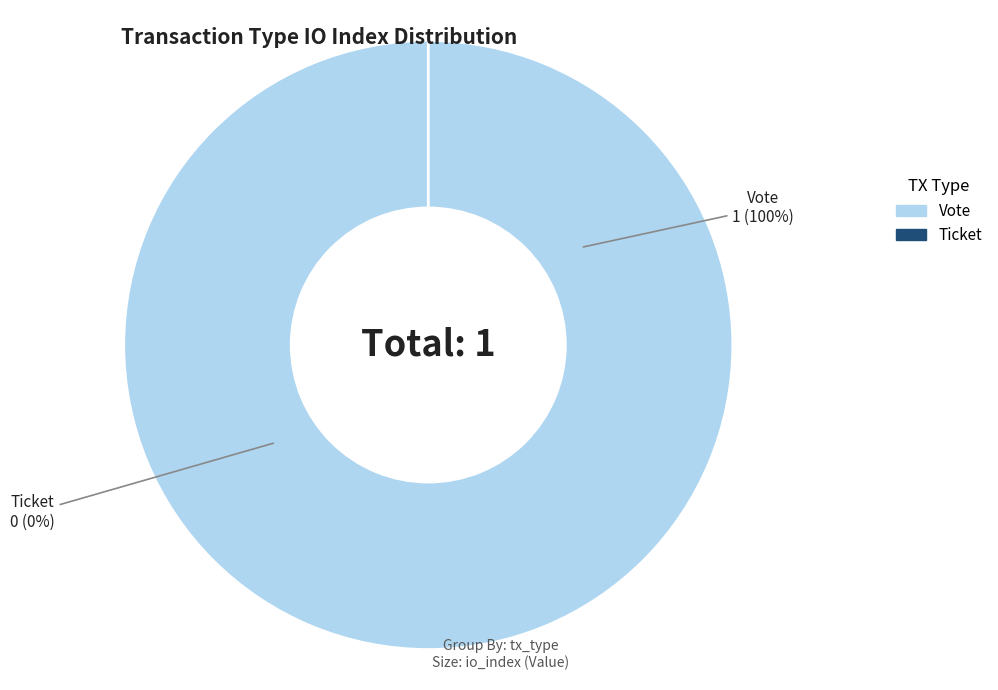

Count the number of slices in the pie.

2